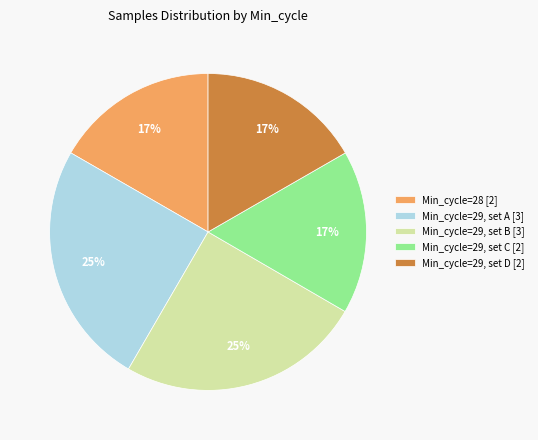

To the nearest percent, what percentage of the pie is Min_cycle=29, set C [2]?

17%